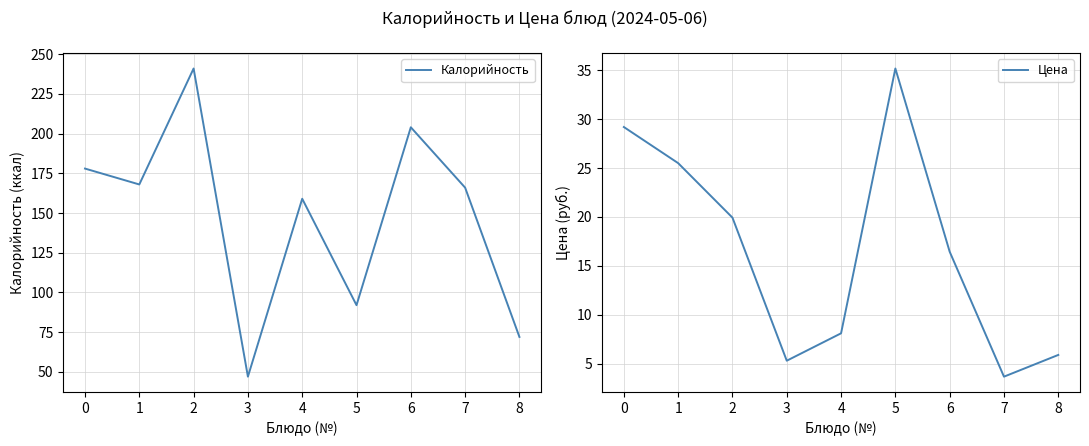

How many values in the Цена series exceed 16?

5